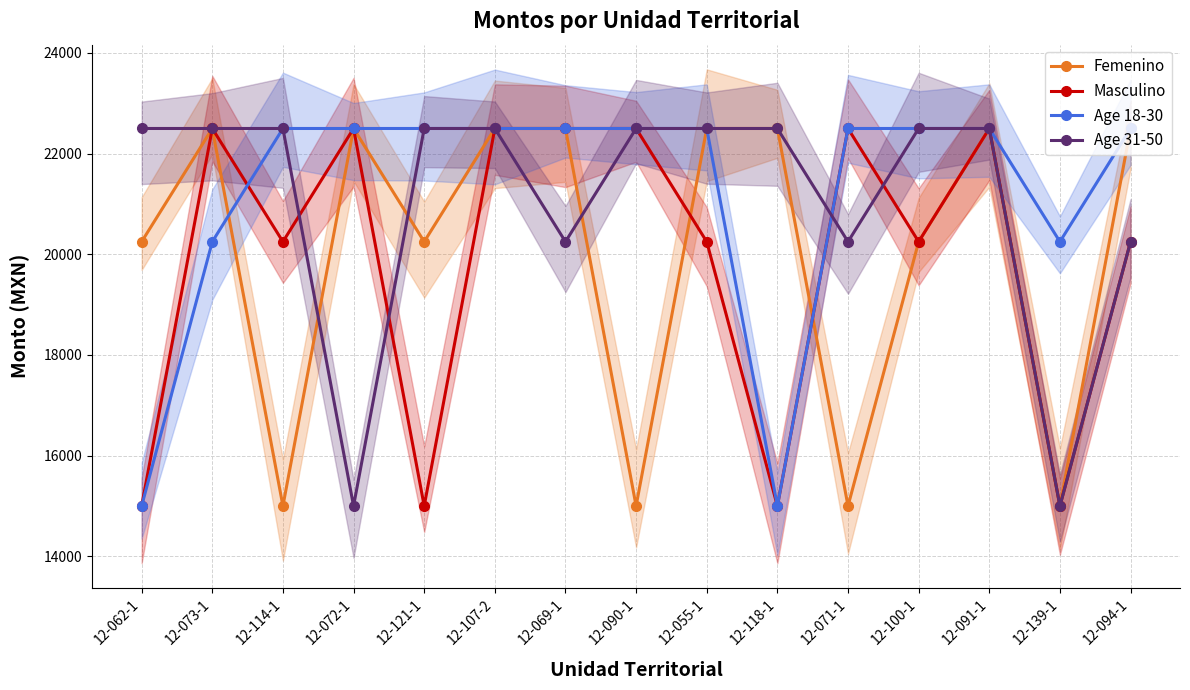

True or false: Age 18-30 and Femenino cross at least once.

True